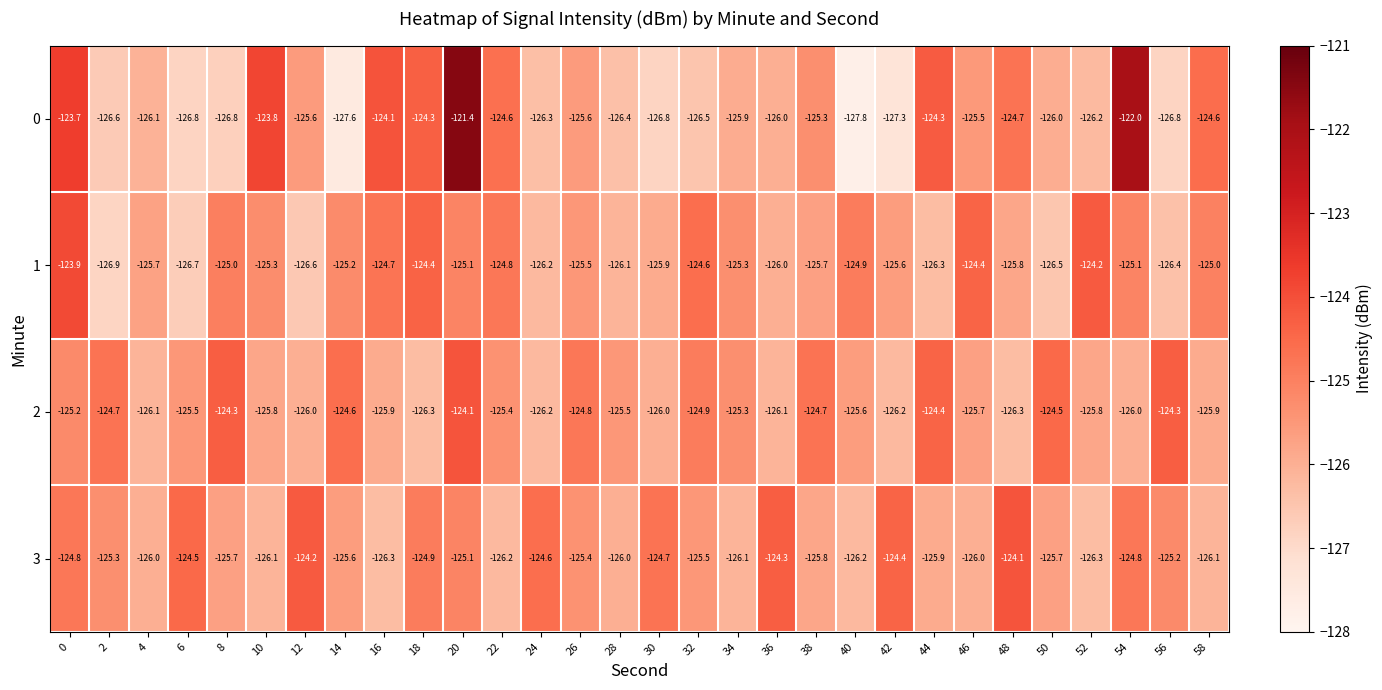

At 12, list the series in order from largest to smallest.

3, 0, 2, 1